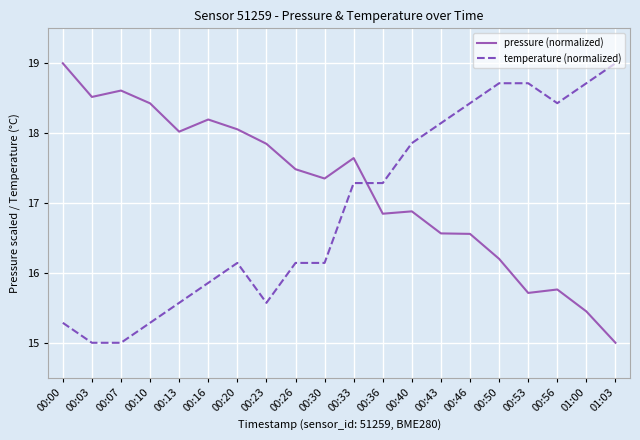

Is the value of pressure (normalized) at 00:40 greater than the value of temperature (normalized) at 00:13?

Yes